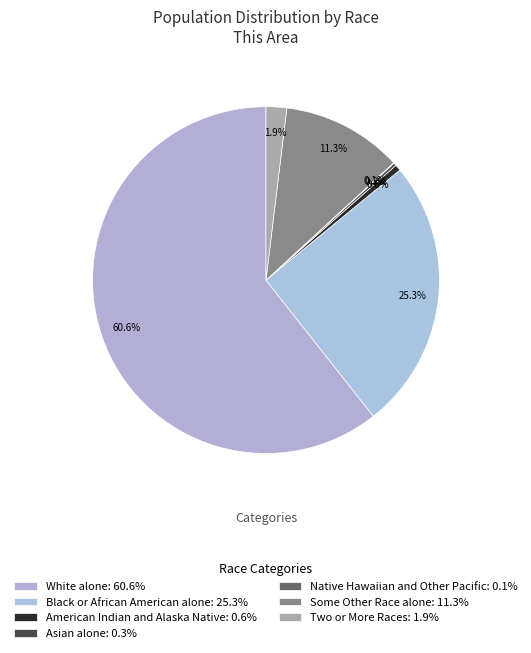

To the nearest percent, what is the combined percentage of Native Hawaiian and Other Pacific and White alone?

61%